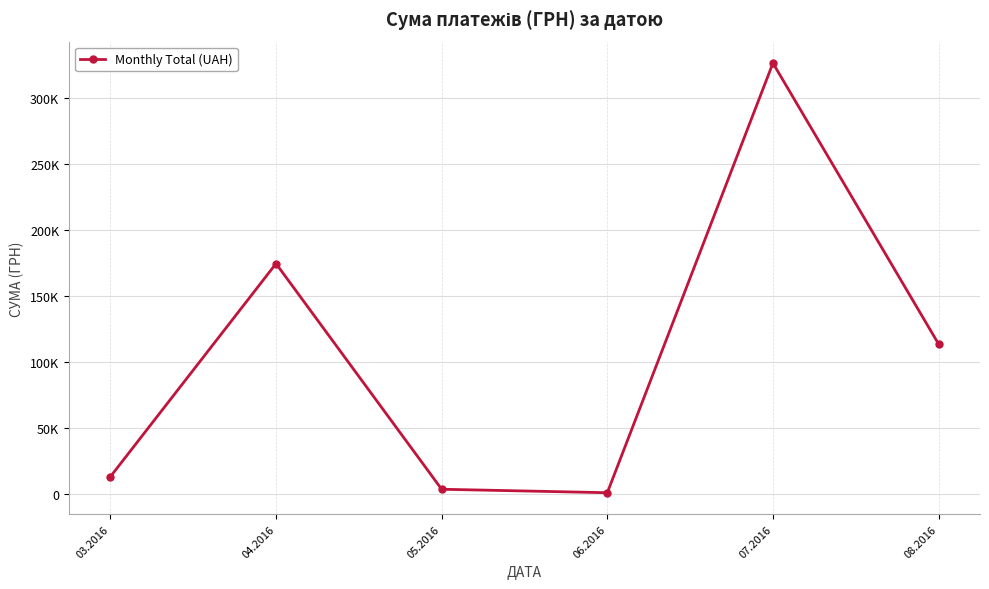

Is this an area chart (filled region under the line)?

No